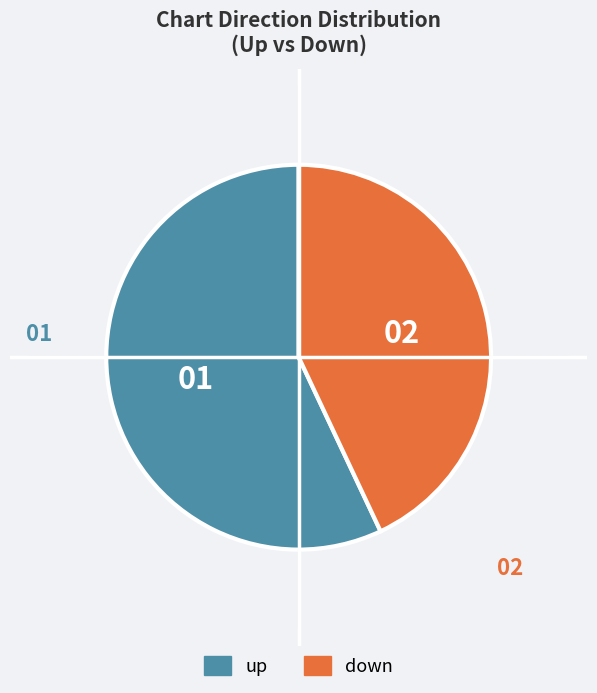

Which category has the smallest portion of the pie?

down